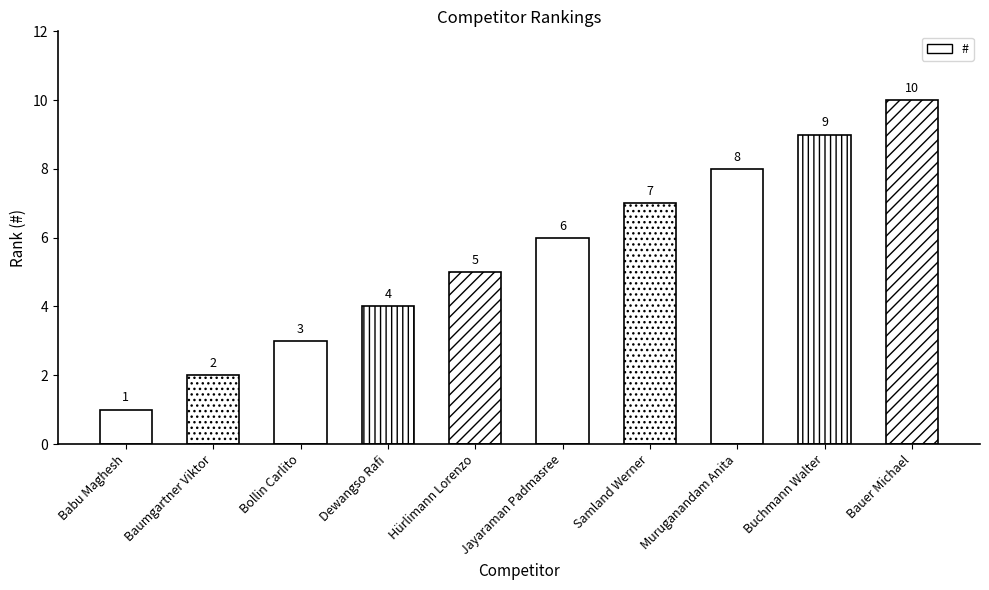

Between Hürlimann Lorenzo and Baumgartner Viktor, which is larger?

Hürlimann Lorenzo